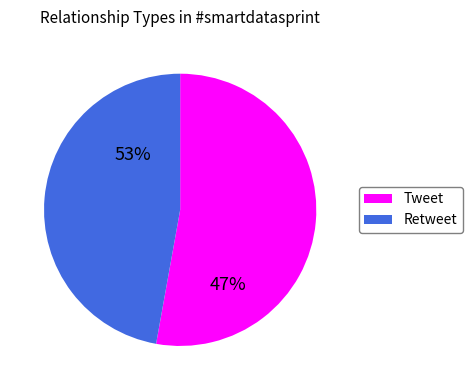

What is the change in value from Tweet to Retweet?

-9